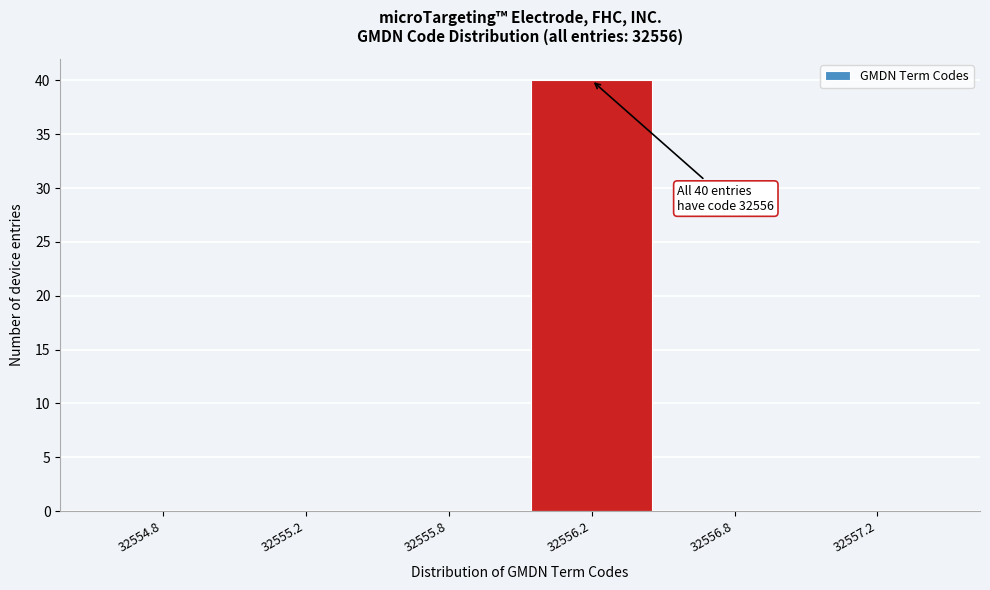

Reading left to right, what are all the values shown in this chart?

32554.8=0	32555.2=0	32555.8=0	32556.2=40	32556.8=0	32557.2=0